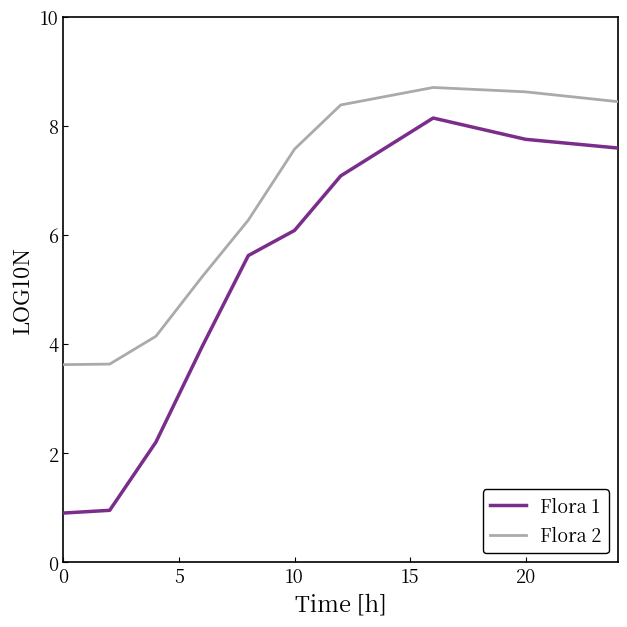

Which series has the largest total across all categories?

Flora 2